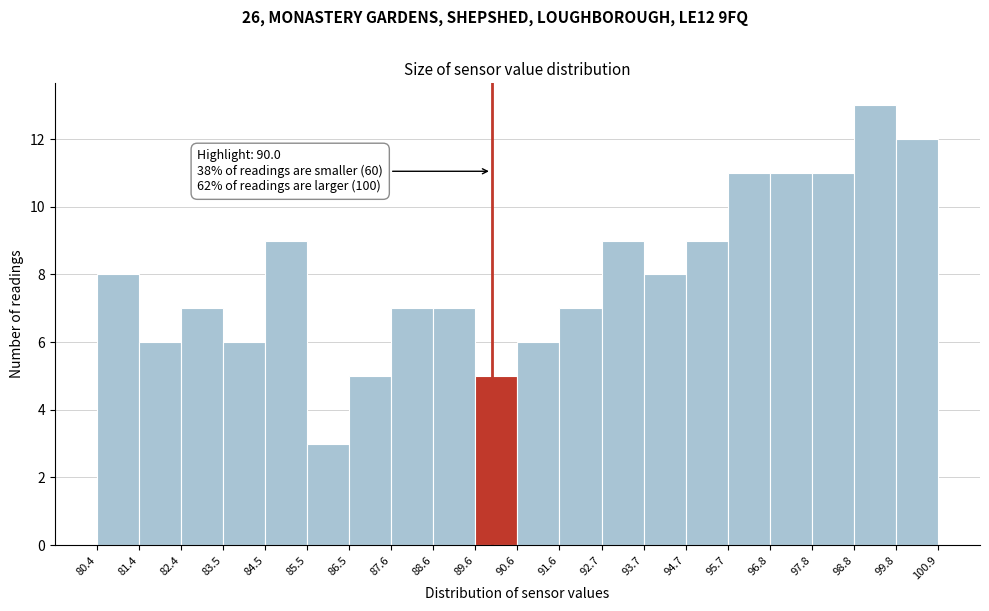

Which range on the x-axis has the tallest bar?

98.8 to 99.8